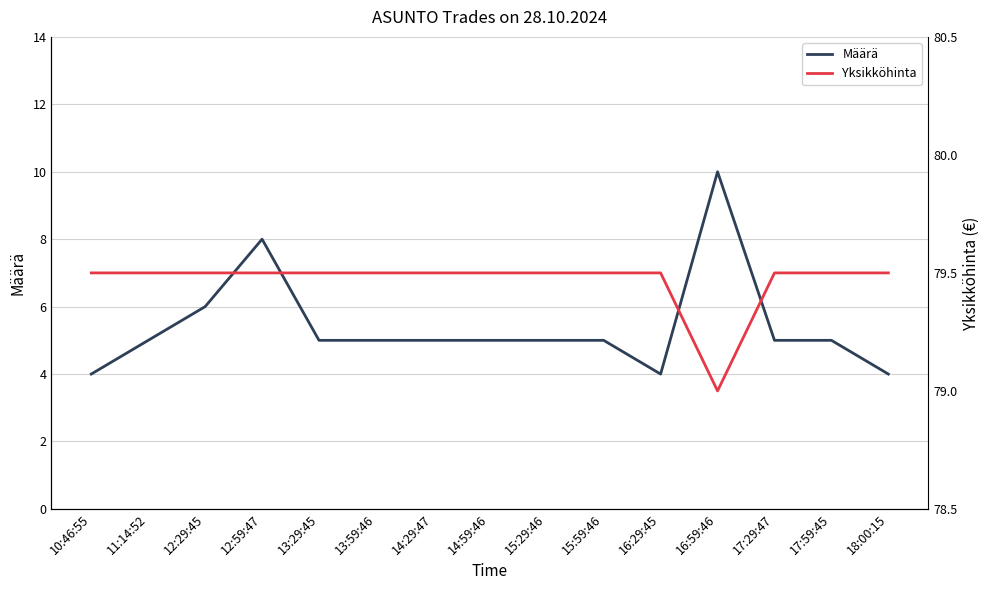

Rank the series by their average value, from highest to lowest.

Yksikköhinta, Määrä